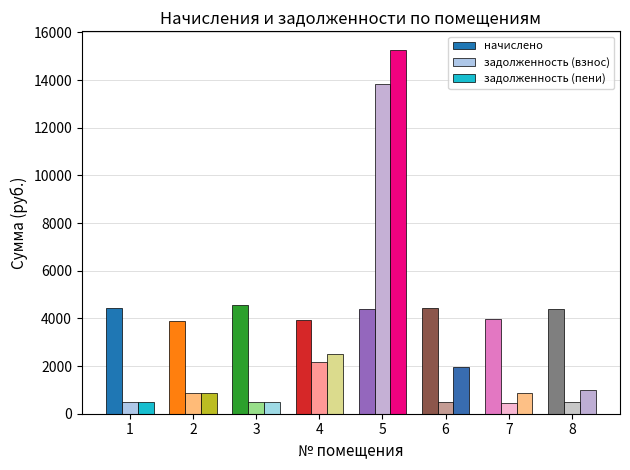

At which label does начислено first exceed 4405?

1